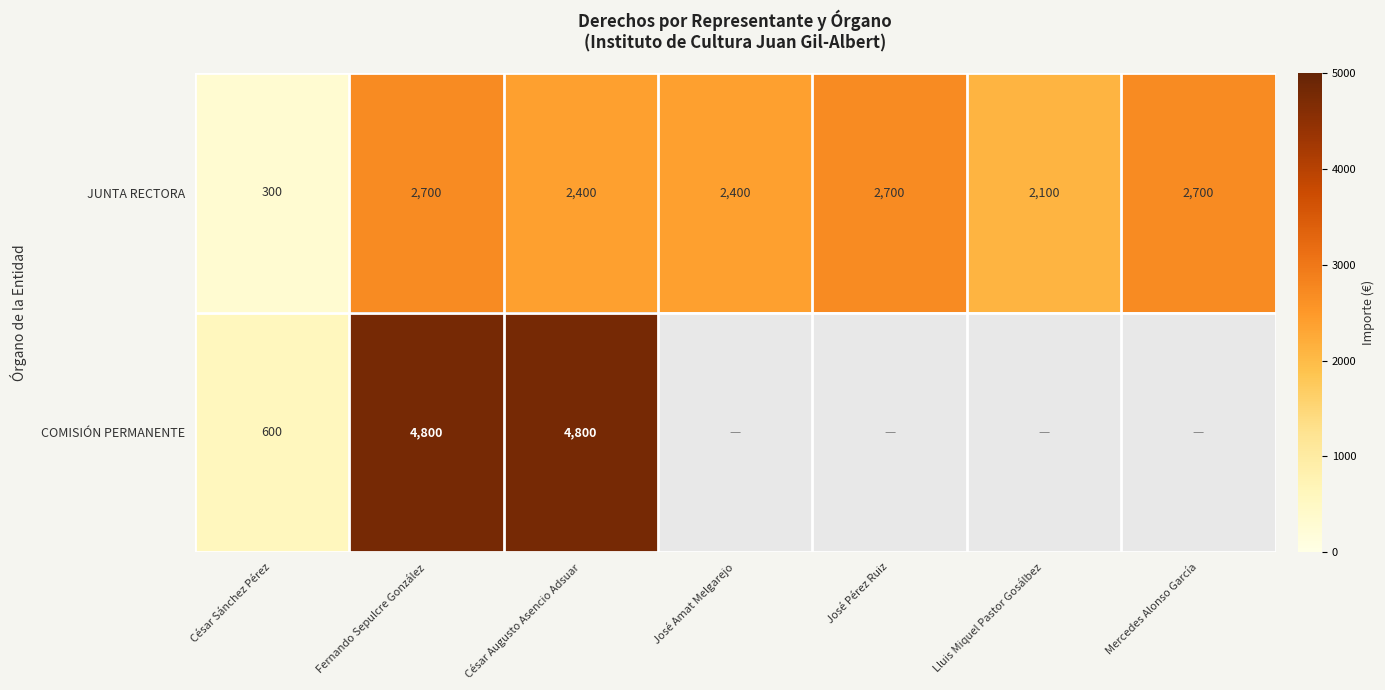

Is it true that JUNTA RECTORA equals 4273 at José Pérez Ruiz?

False